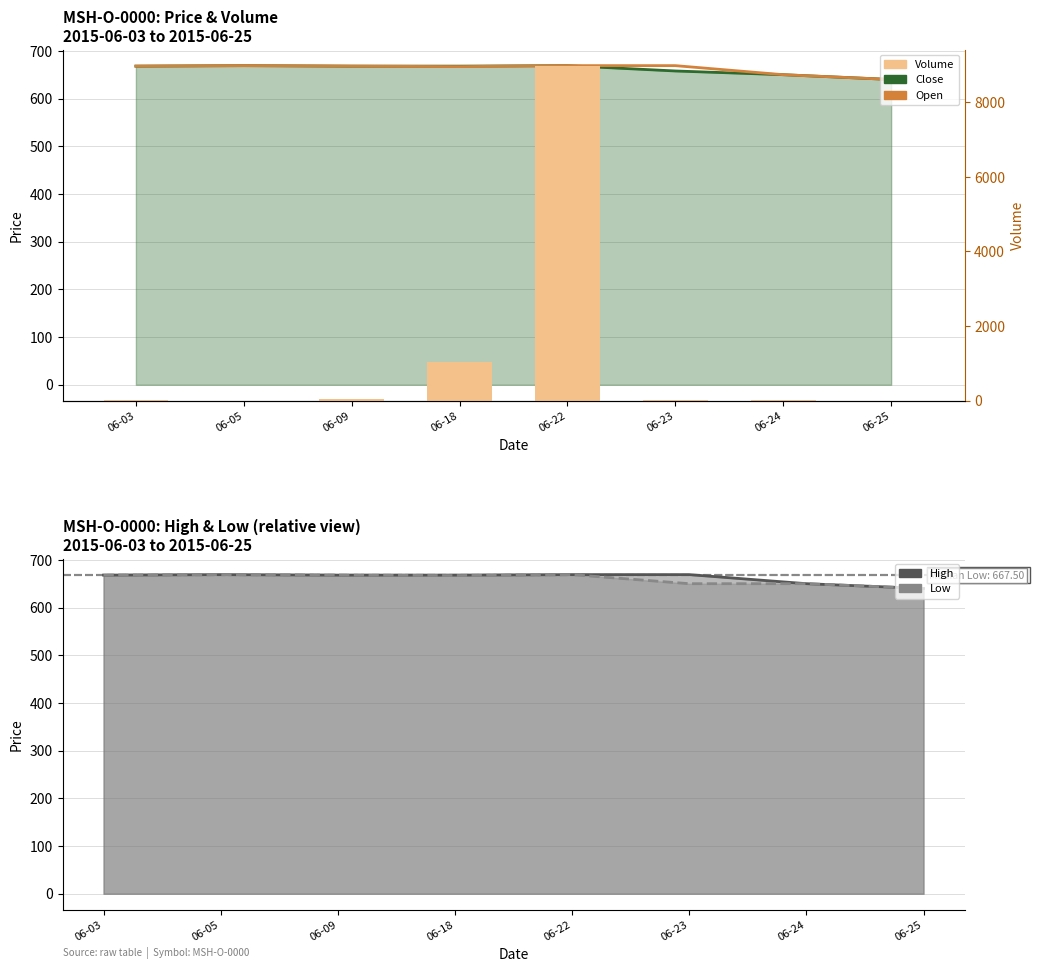

At which label does High line reach its peak?

06-05